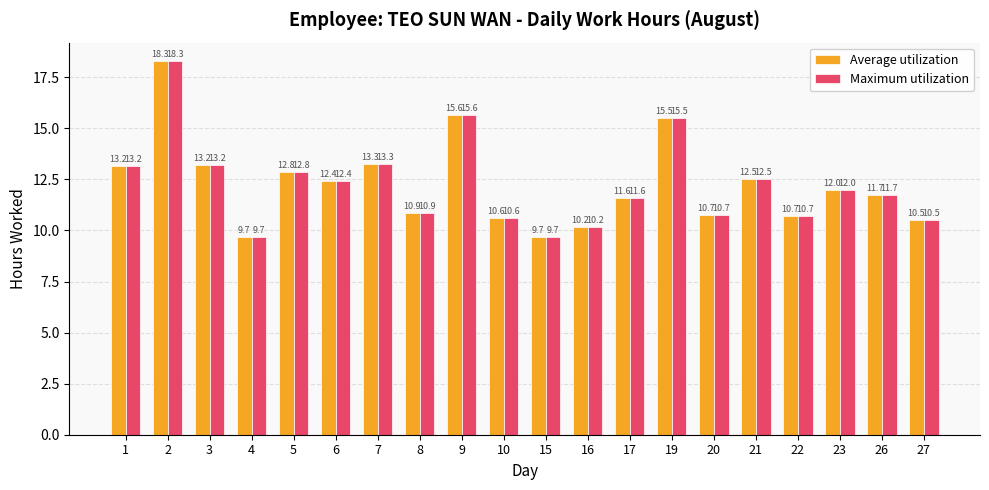

What are all the series names shown in the legend?

Average utilization, Maximum utilization